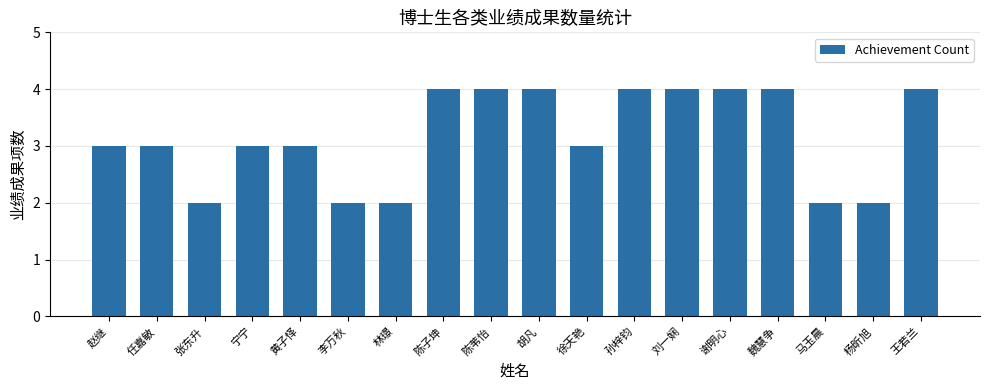

What is the difference between the second highest and minimum values?

2